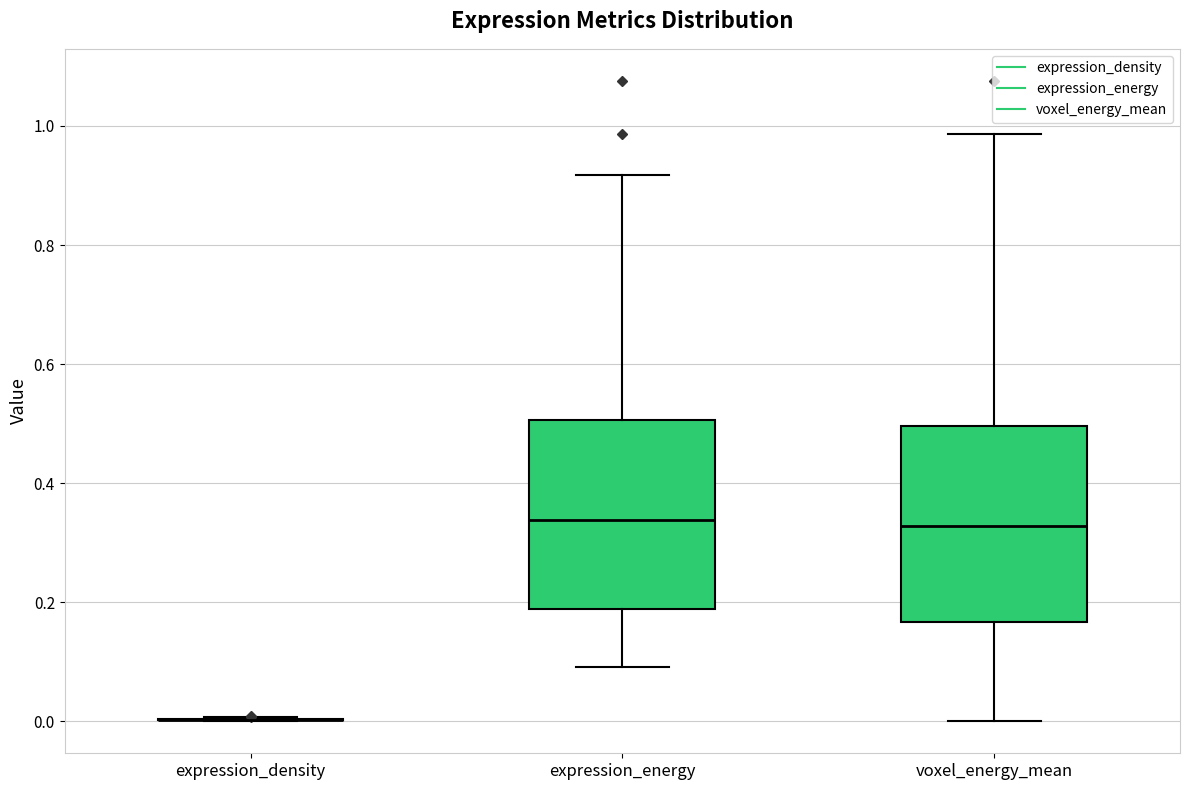

Reading left to right, read every box against the y-axis: the position of its median line, the range the box covers, and the ends of its whiskers. The values are not printed on the chart, so give them approximately, as read against the axis.

expression_density: box collapsed to a line at 0.00, whiskers 0.00 to 0.00
expression_energy: median 0.34, box 0.18 to 0.50, whiskers 0.10 to 0.92
voxel_energy_mean: median 0.32, box 0.16 to 0.50, whiskers 0.00 to 0.98